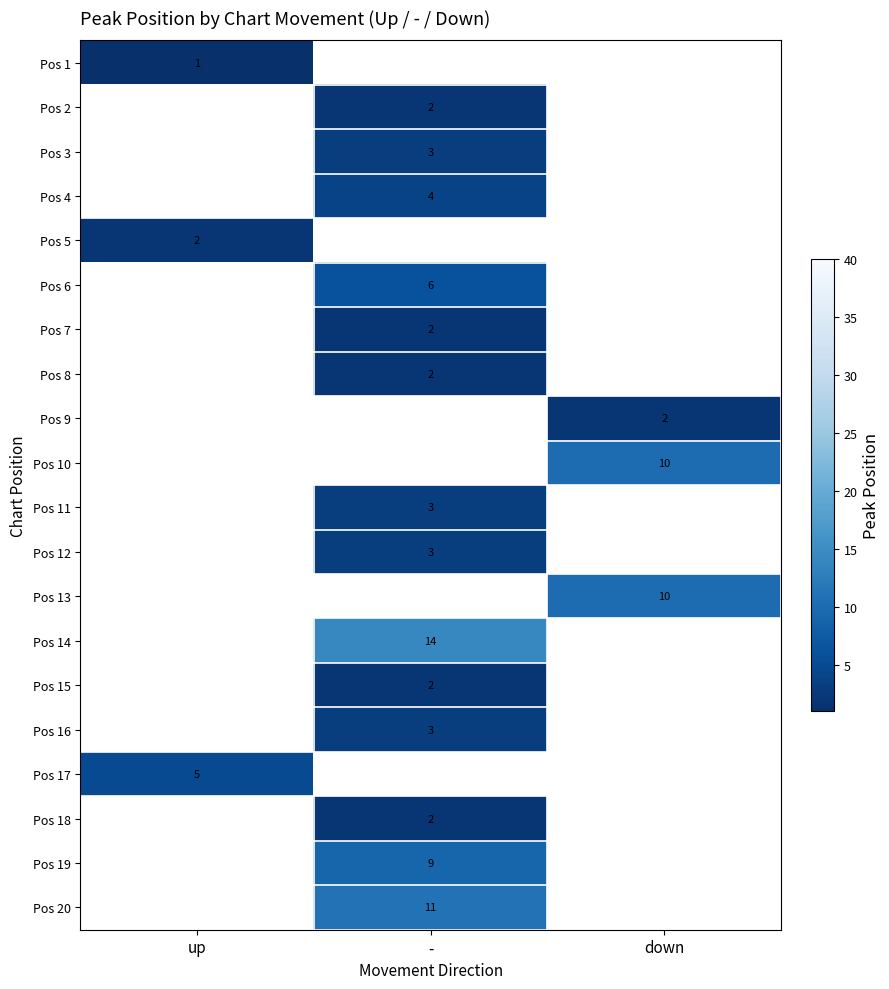

True or false: Pos 9 has a value of 1 at down.

False